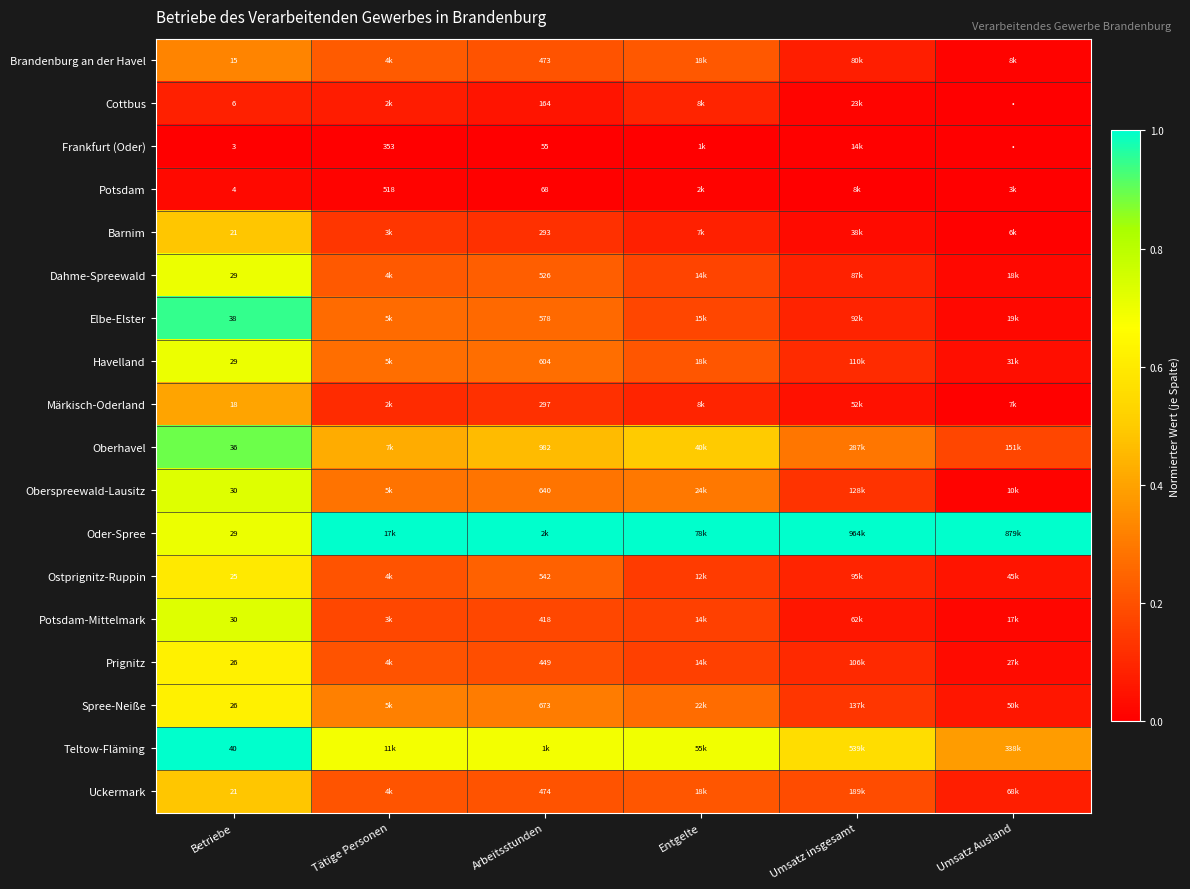

The value of Frankfurt (Oder) at Tätige Personen is -0.0. True or false?

False